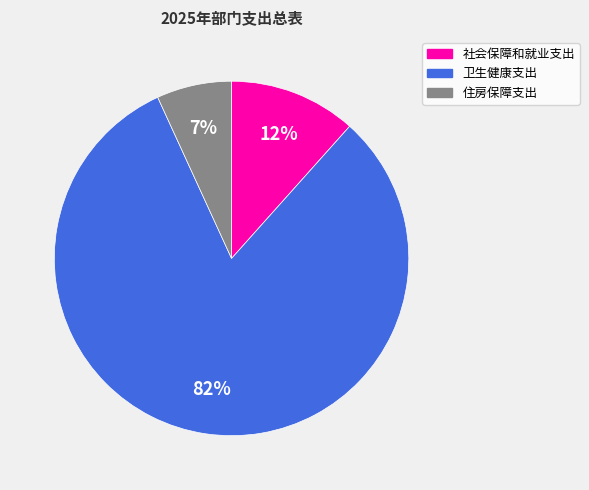

Does 住房保障支出 represent more than half of the total?

No